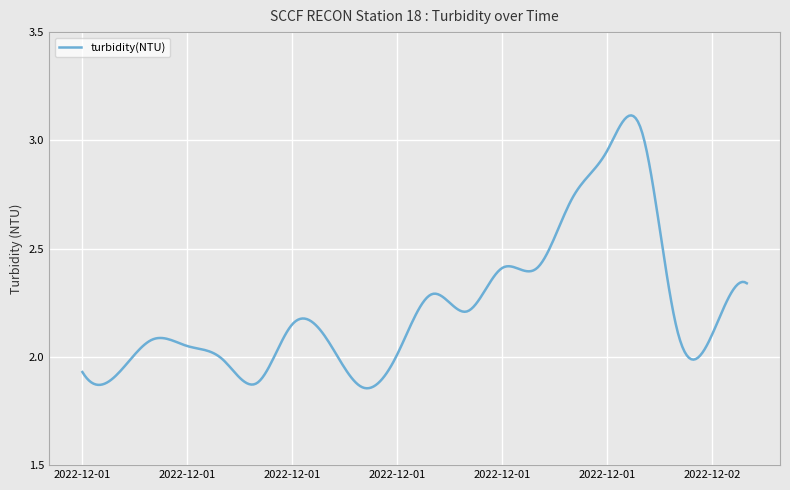

What is the difference between the maximum and minimum values?

1.3